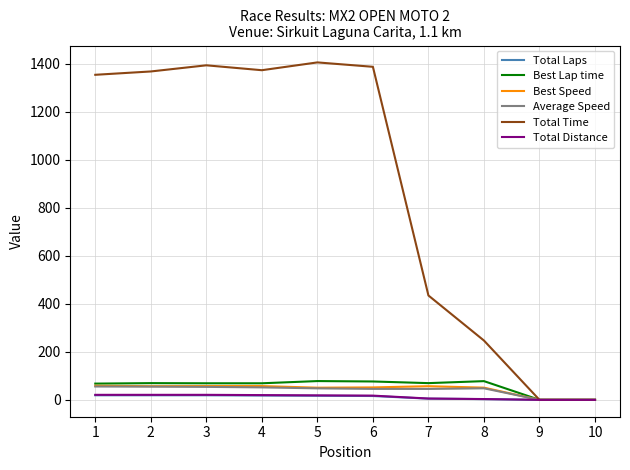

What is the difference between the Total Laps values at 5 and 2?

2.0